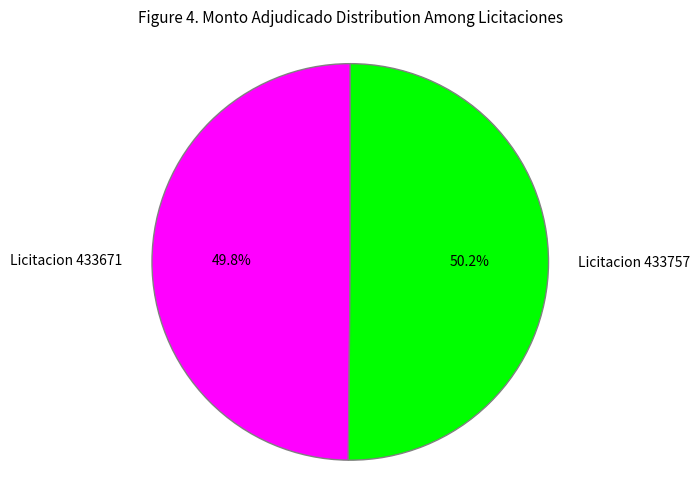

What is the ratio of the value at Licitacion 433757 to the value at Licitacion 433671?

1.0